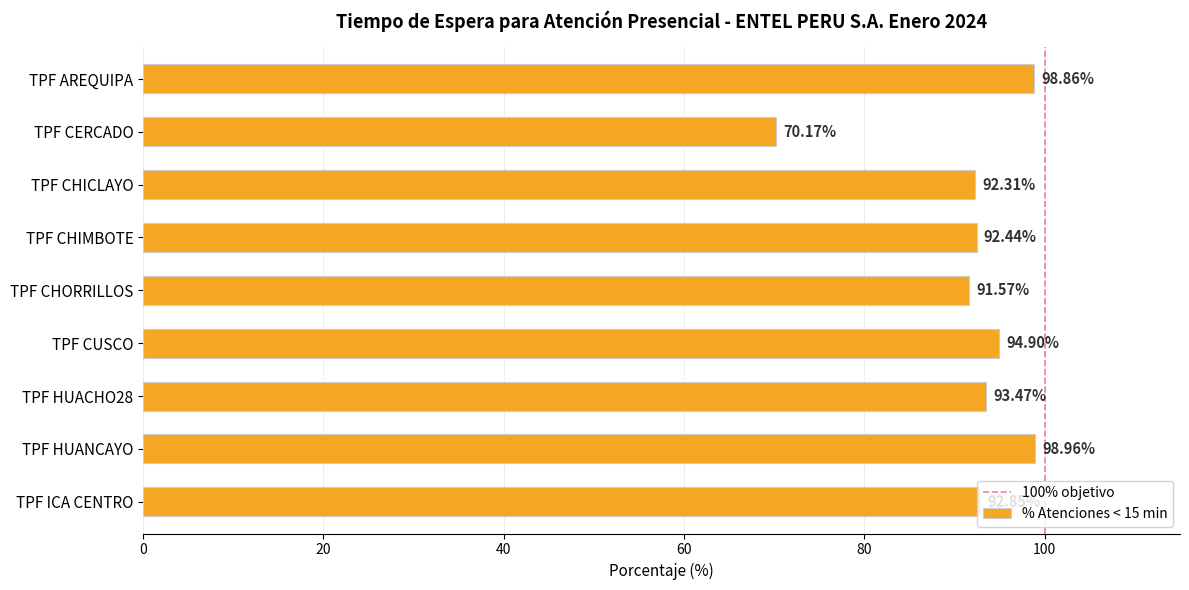

What is the ratio of the value at TPF CERCADO to the value at TPF HUACHO28?

0.8